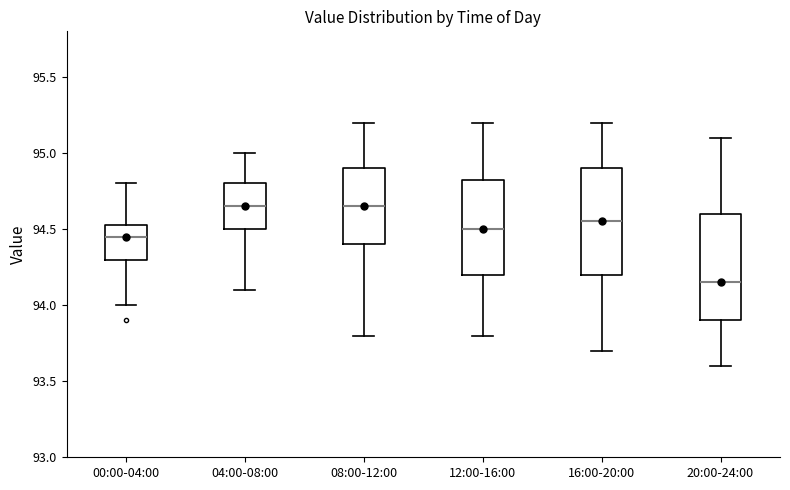

Reading left to right, read every box against the y-axis: the position of its median line, the range the box covers, and the ends of its whiskers. The values are not printed on the chart, so give them approximately, as read against the axis.

00:00-04:00: median 94.45, box 94.30 to 94.55, whiskers 94.00 to 94.80
04:00-08:00: median 94.65, box 94.50 to 94.80, whiskers 94.10 to 95.00
08:00-12:00: median 94.65, box 94.40 to 94.90, whiskers 93.80 to 95.20
12:00-16:00: median 94.50, box 94.20 to 94.85, whiskers 93.80 to 95.20
16:00-20:00: median 94.55, box 94.20 to 94.90, whiskers 93.70 to 95.20
20:00-24:00: median 94.15, box 93.90 to 94.60, whiskers 93.60 to 95.10